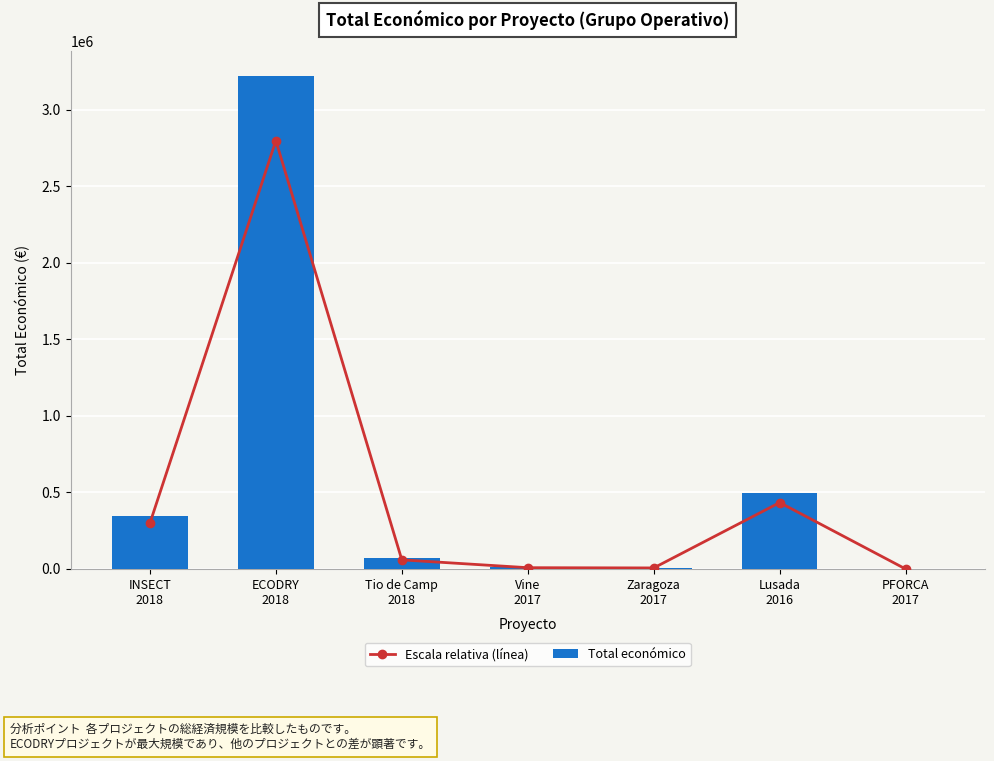

How many values in Escala relativa (línea) are above zero?

6